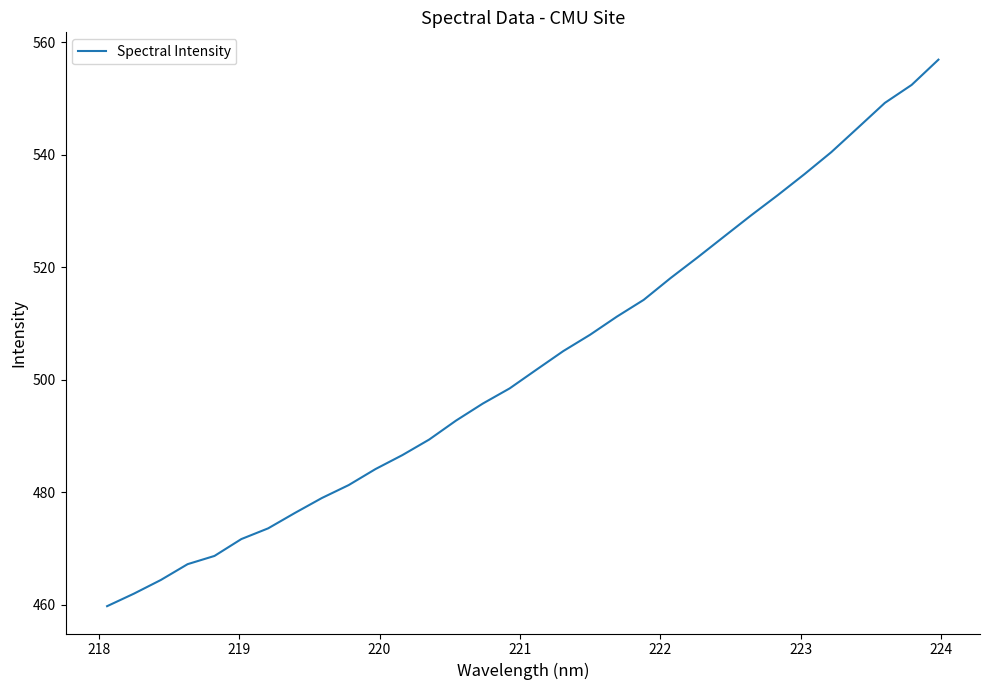

What is the difference between the maximum and minimum values?

97.2